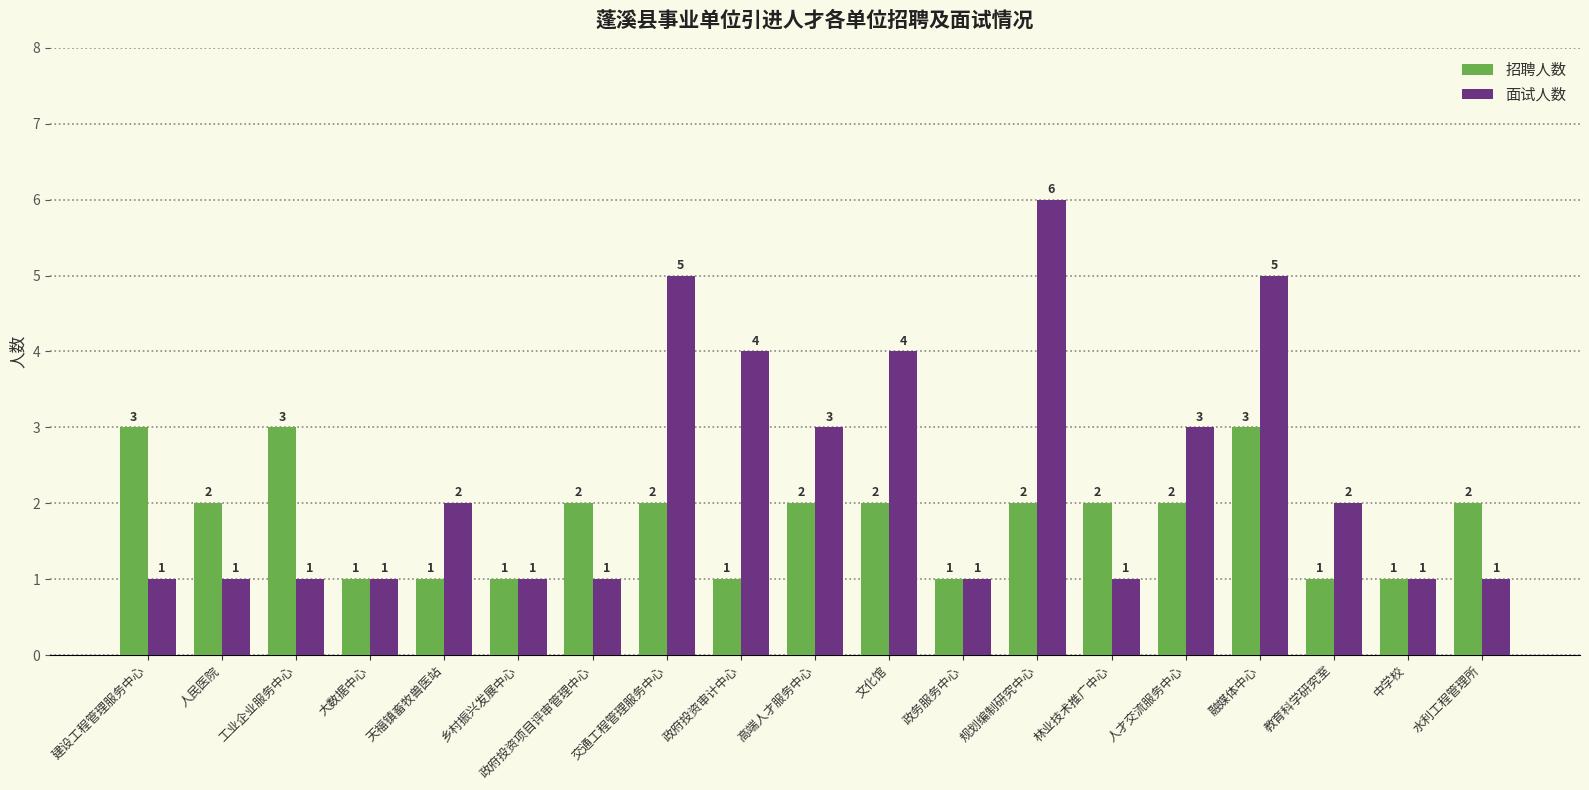

Reading left to right, list all the values displayed in this chart.

招聘人数: 3	2	3	1	1	1	2	2	1	2	2	1	2	2	2	3	1	1	2
面试人数: 1	1	1	1	2	1	1	5	4	3	4	1	6	1	3	5	2	1	1